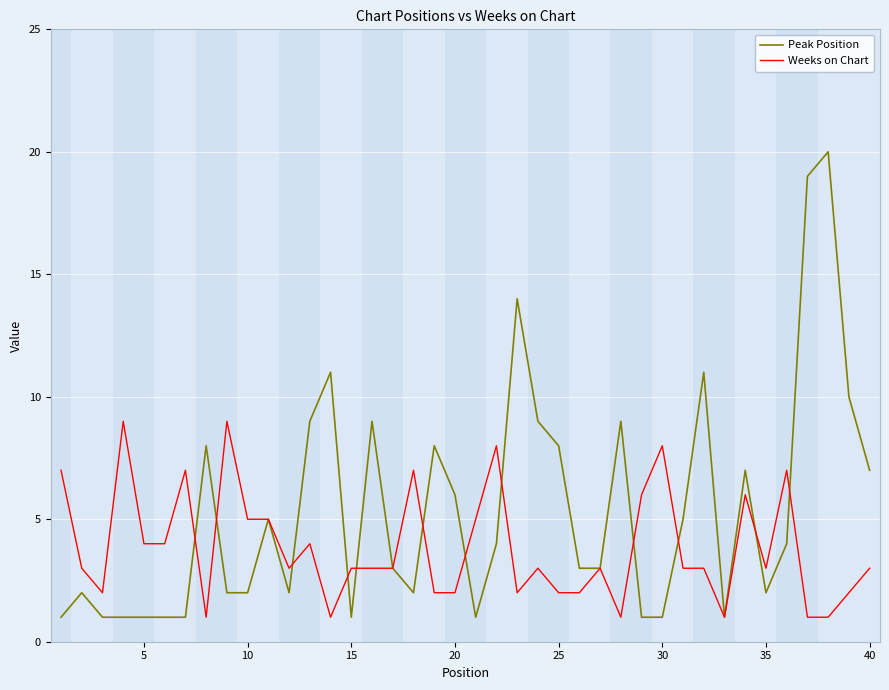

Which series has the largest range (max minus min)?

Peak Position